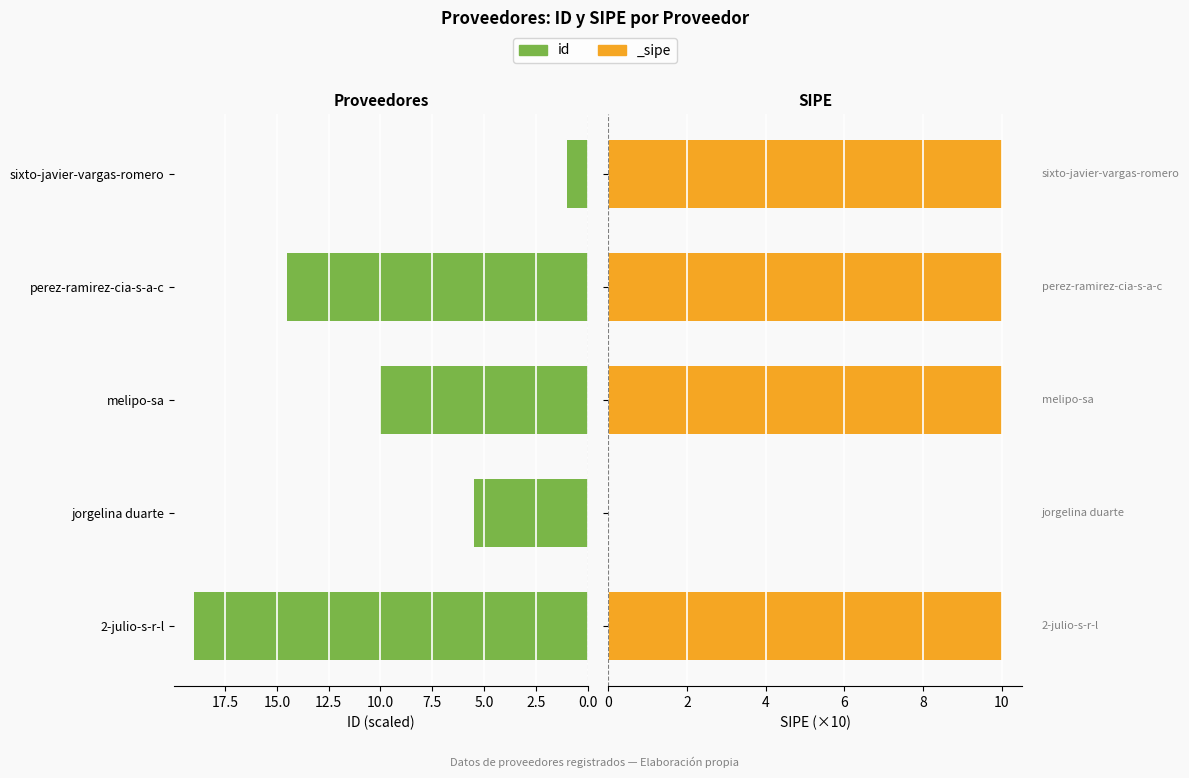

What is the ratio of the value at jorgelina duarte to the value at sixto-javier-vargas-romero?

5.5